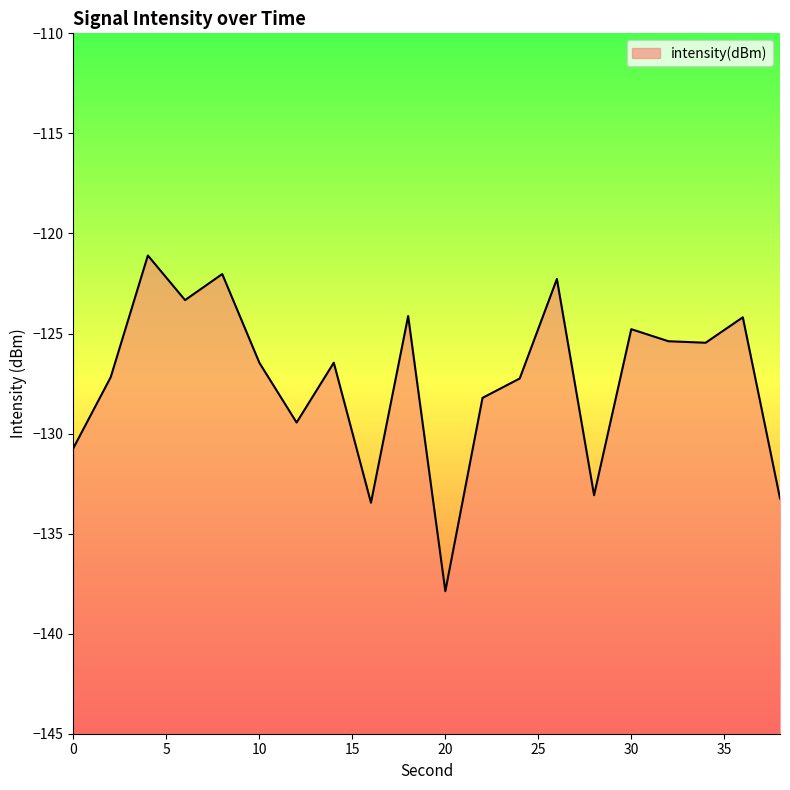

Which has a higher value, 2 or 24?

2